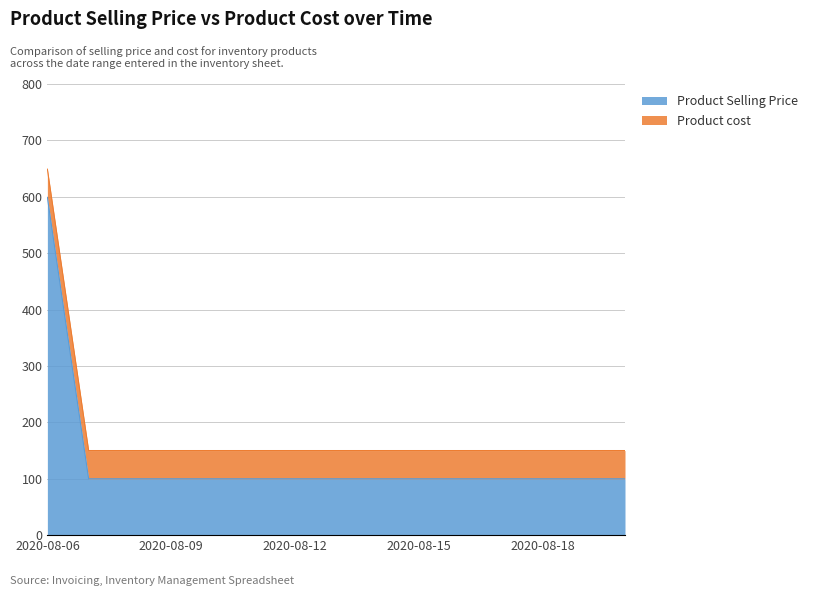

What is the sum of all values?

1999